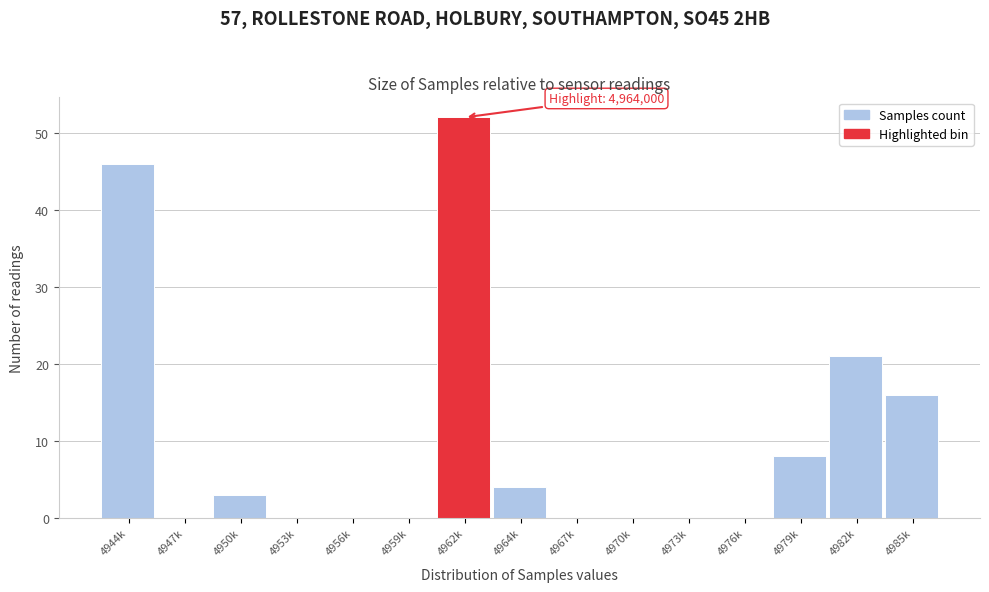

Reading left to right, transcribe all the data shown in this chart.

4944k=46	4947k=0	4950k=3	4953k=0	4956k=0	4959k=0	4962k=52	4964k=4	4967k=0	4970k=0	4973k=0	4976k=0	4979k=8	4982k=21	4985k=16